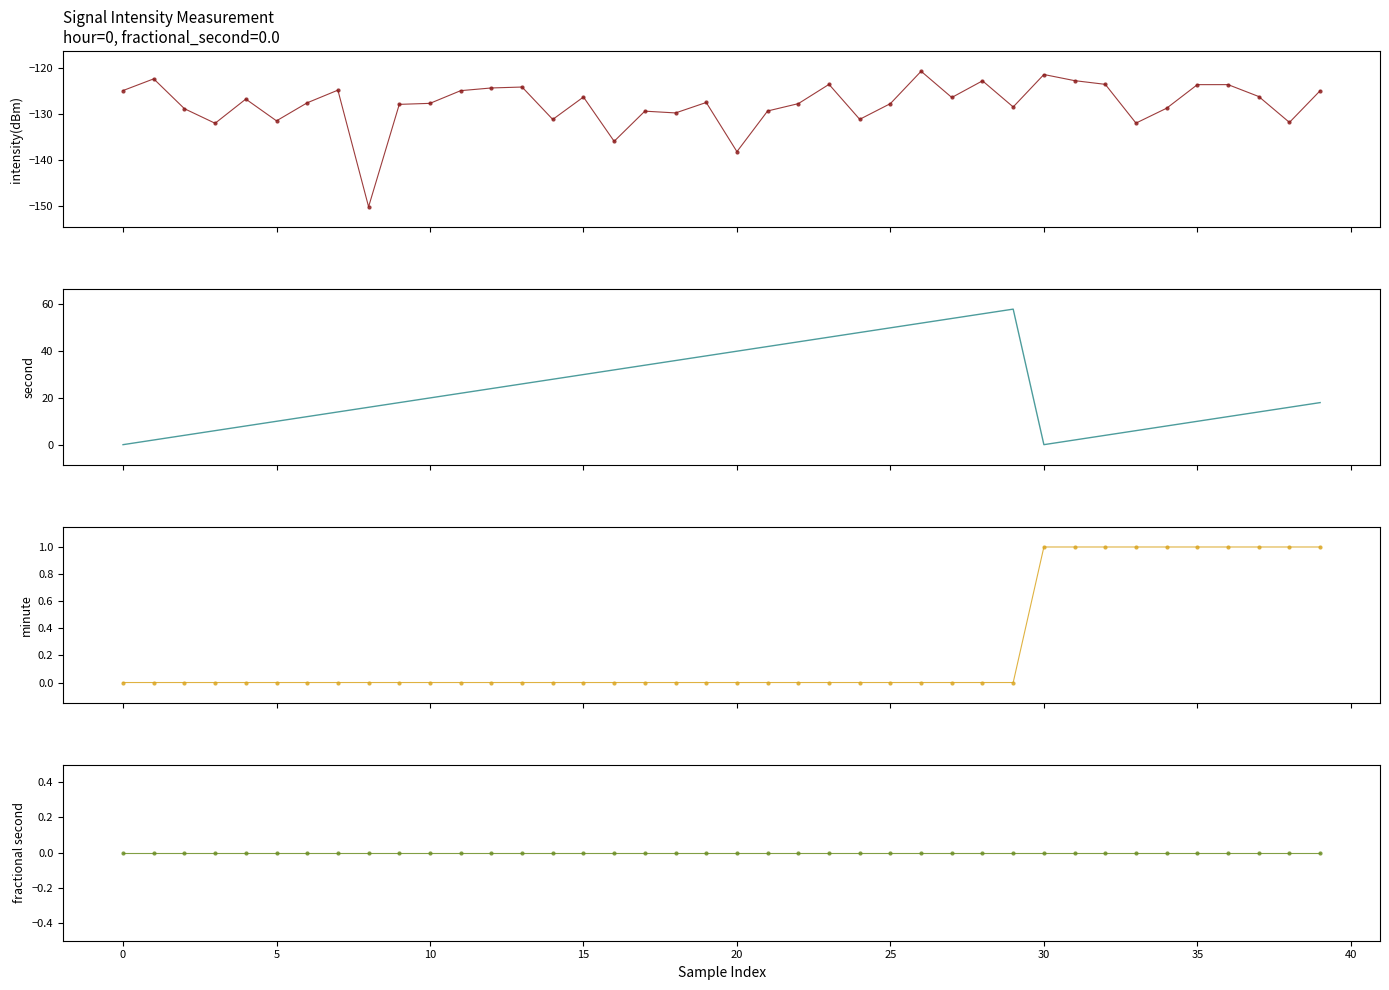

How many data points in second are above 20?

19